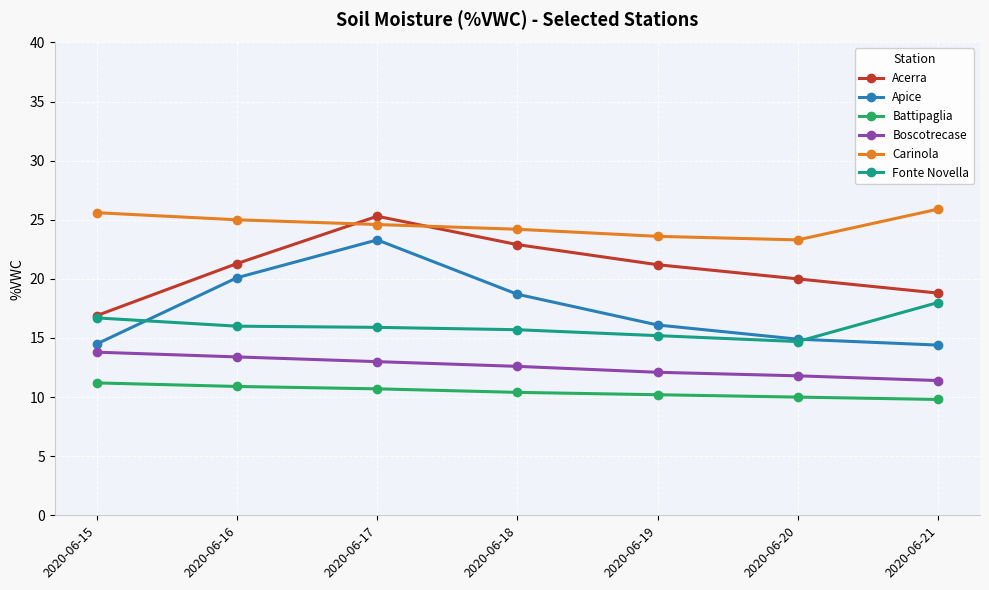

How many lines are shown in the chart?

6